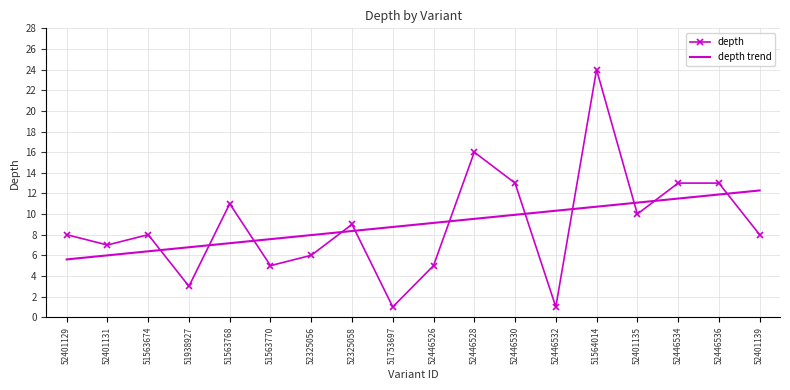

The chart shows a value of 5 at 51563770. True or false?

True